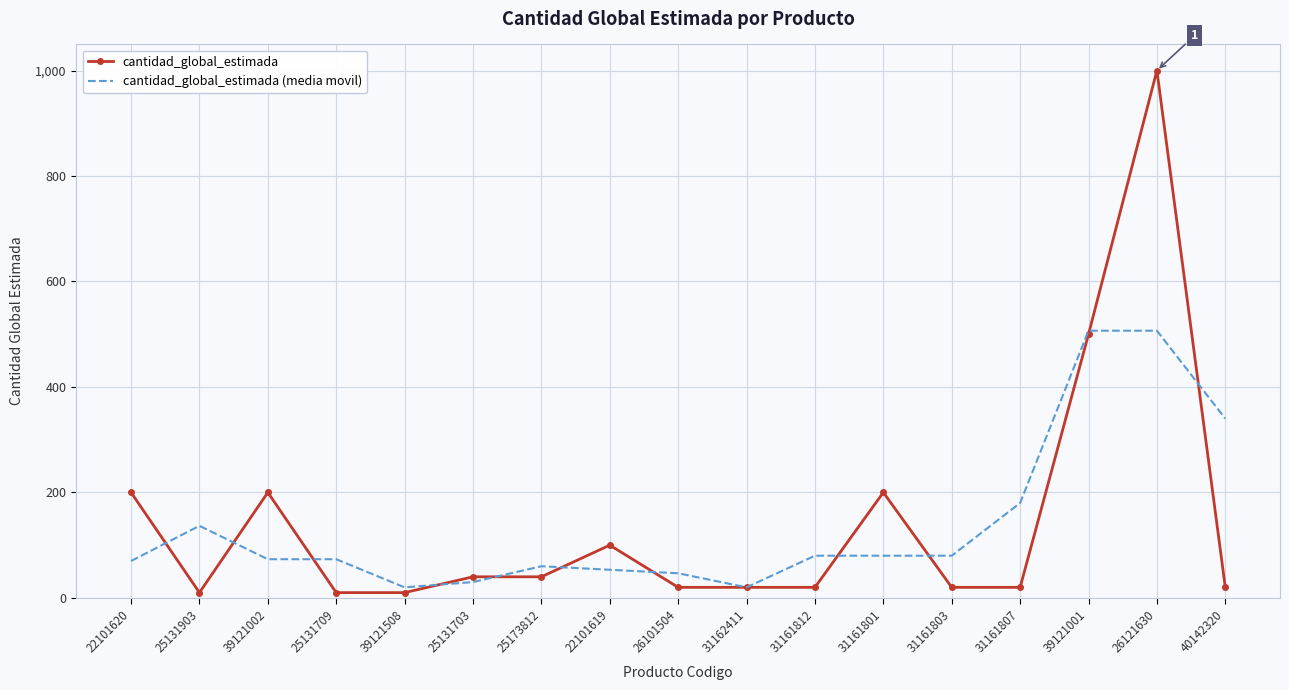

True or false: cantidad_global_estimada has a value of 328.1 at 31161801.

False